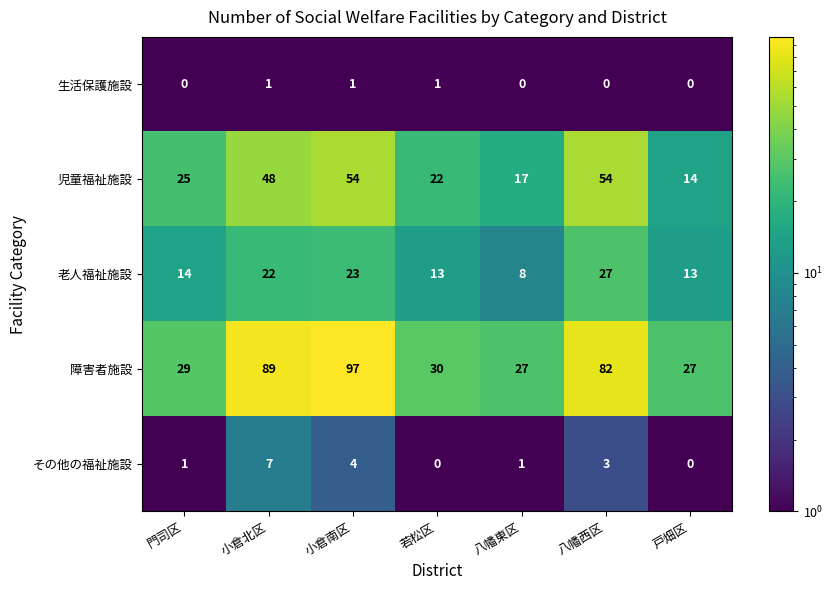

What is the spread (max minus min) of values at 小倉南区?

96